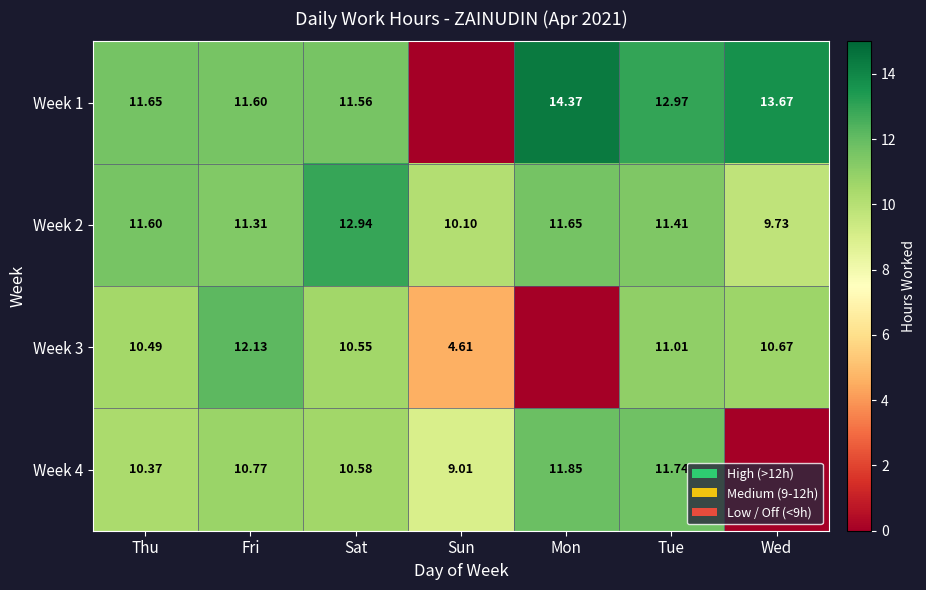

Is the value of Week 4 at Tue greater than the value of Week 3 at Tue?

Yes